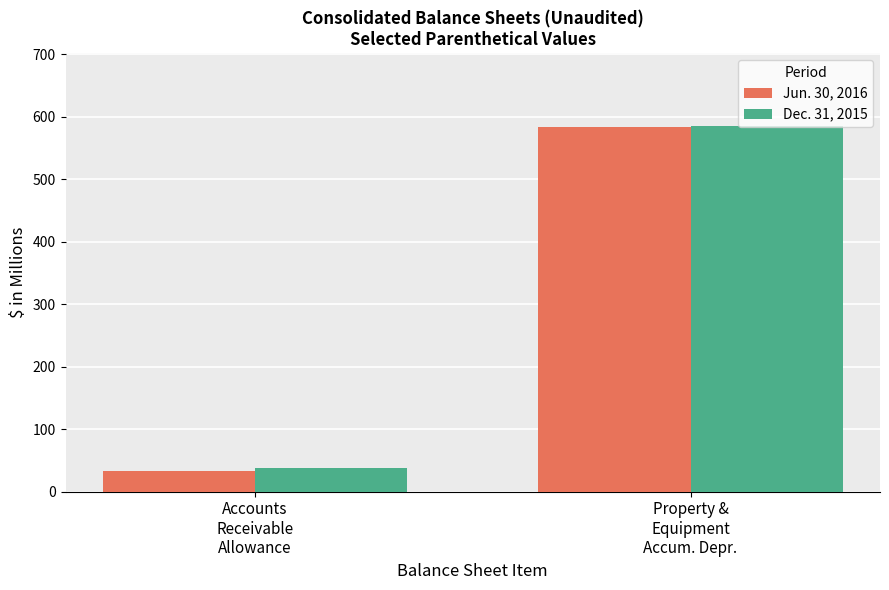

Does the chart contain stacked bars?

No